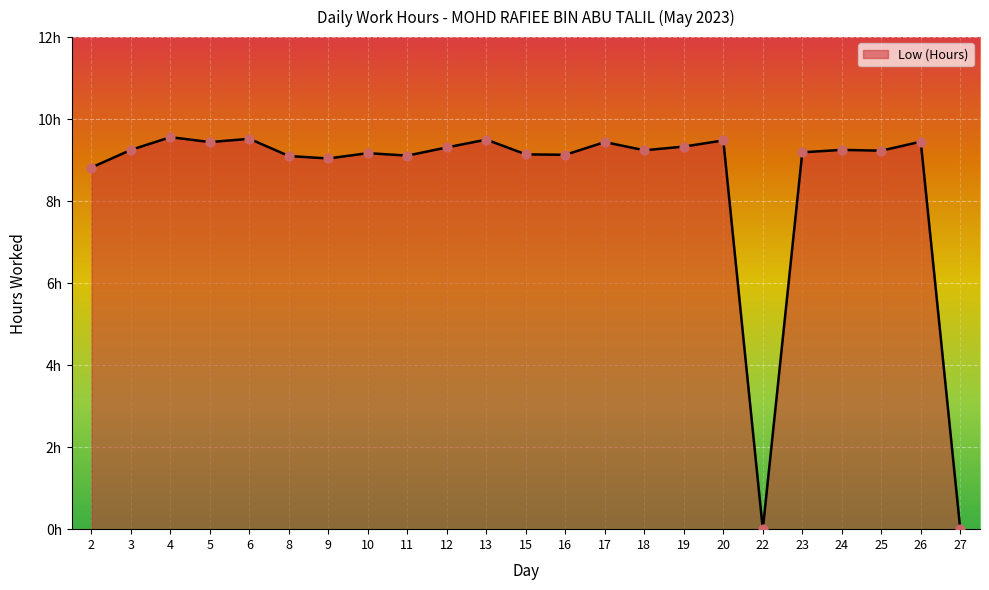

Approximately how many times larger is the value at 11 compared to 12?

1.0